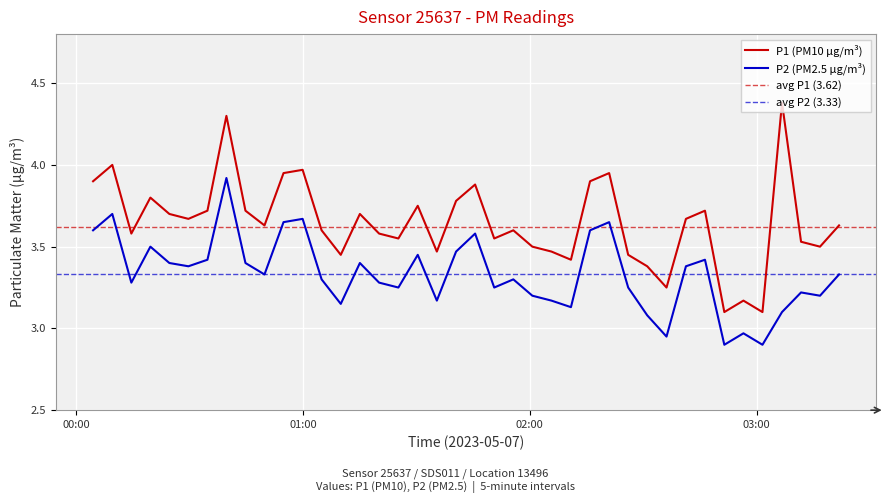

True or false: P1 has more than 2 points higher than both neighbors.

True